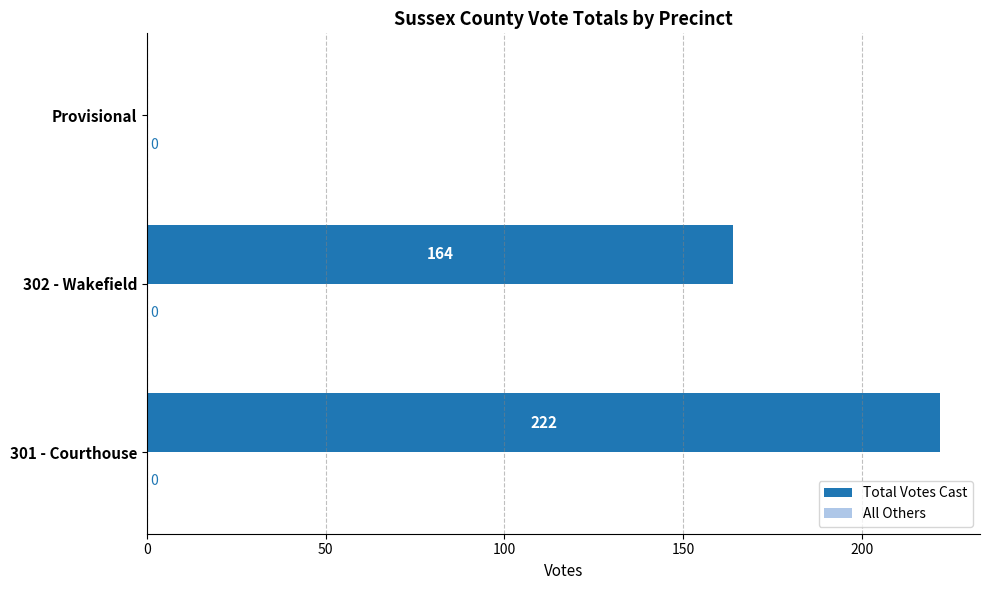

What is the sum of all values?

386